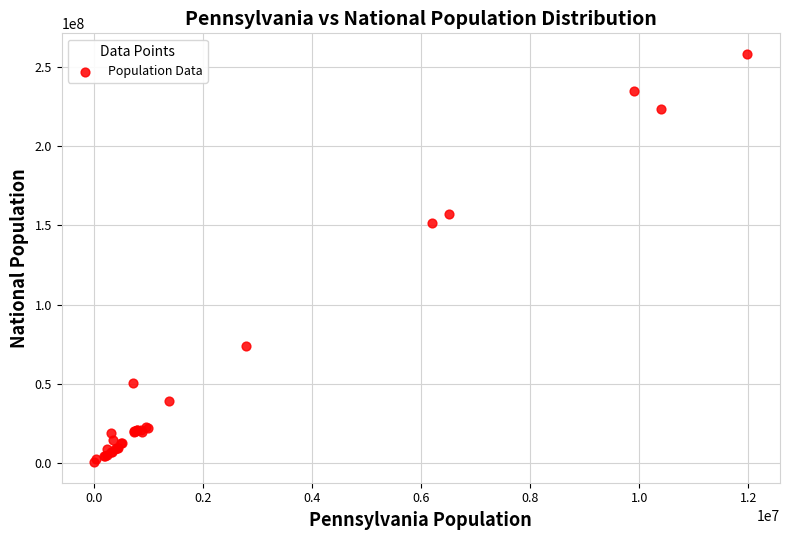

What Y value in the scatter plot is closest to 129403978?

151781326